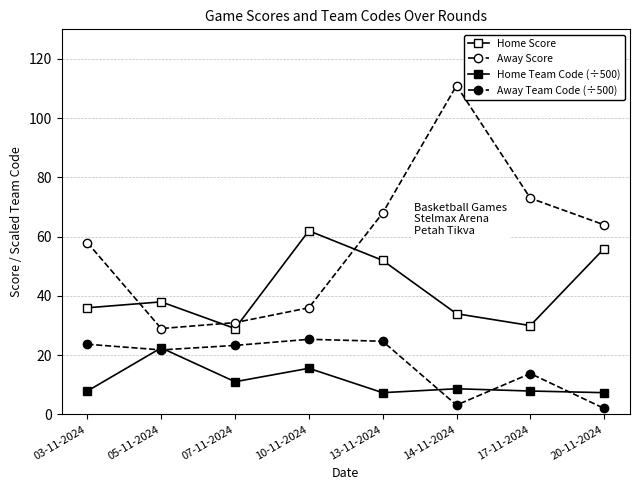

Is it true that Home Score equals 15.1 at 17-11-2024?

False